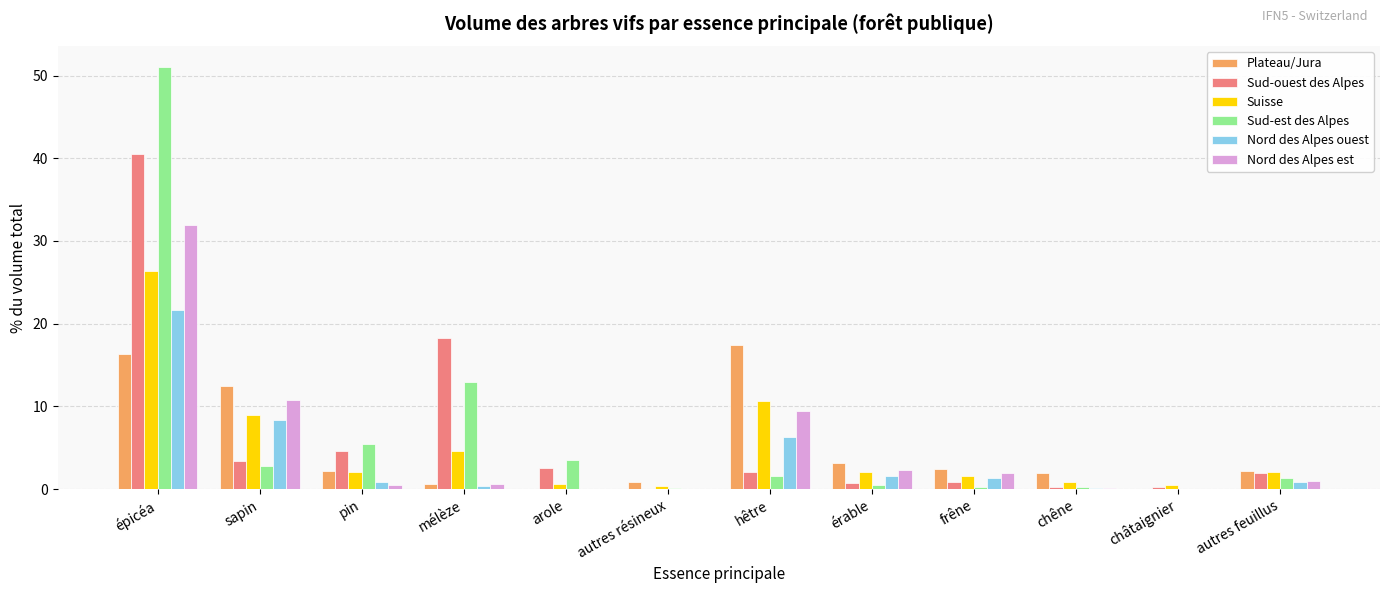

True or false: Sud-ouest des Alpes has a value of 40.5 at épicéa.

True